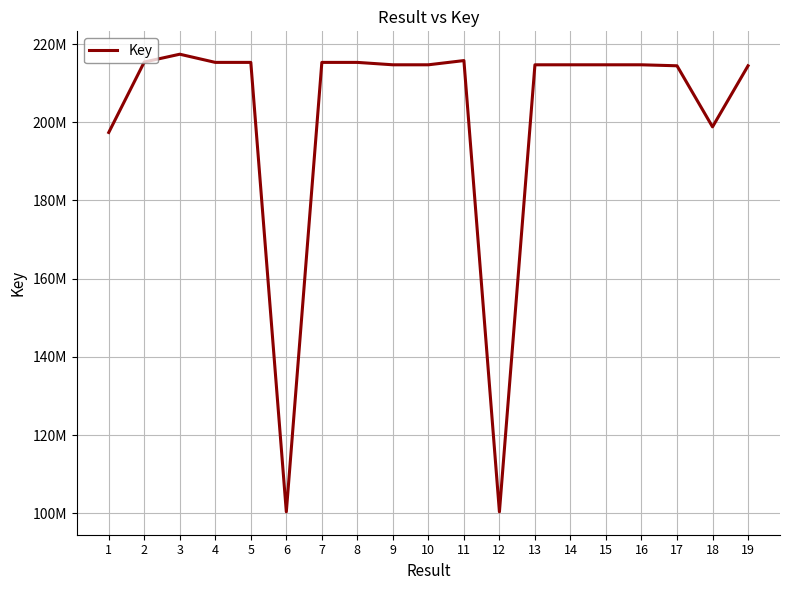

What is the value of the 8th point from the left?

215306224